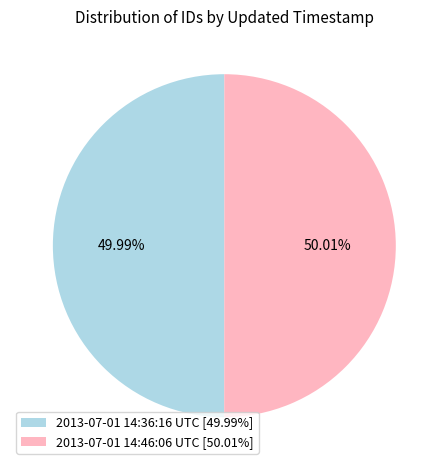

To the nearest percent, what is the combined percentage of 2013-07-01 14:46:06 UTC and 2013-07-01 14:36:16 UTC?

100%